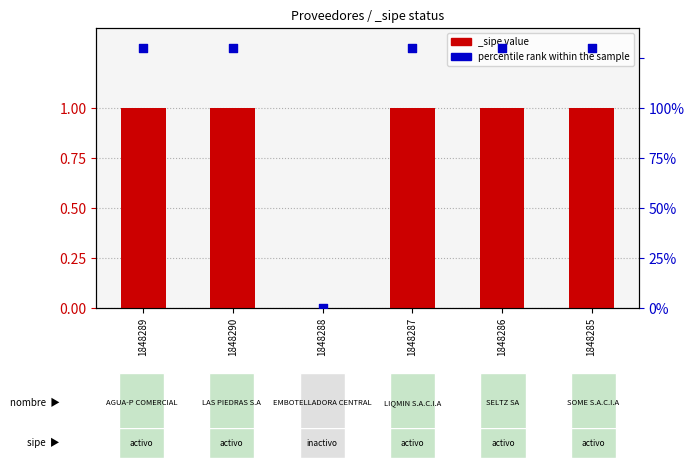

Approximately how many times larger is the value at 1848286 compared to 1848285?

1.0